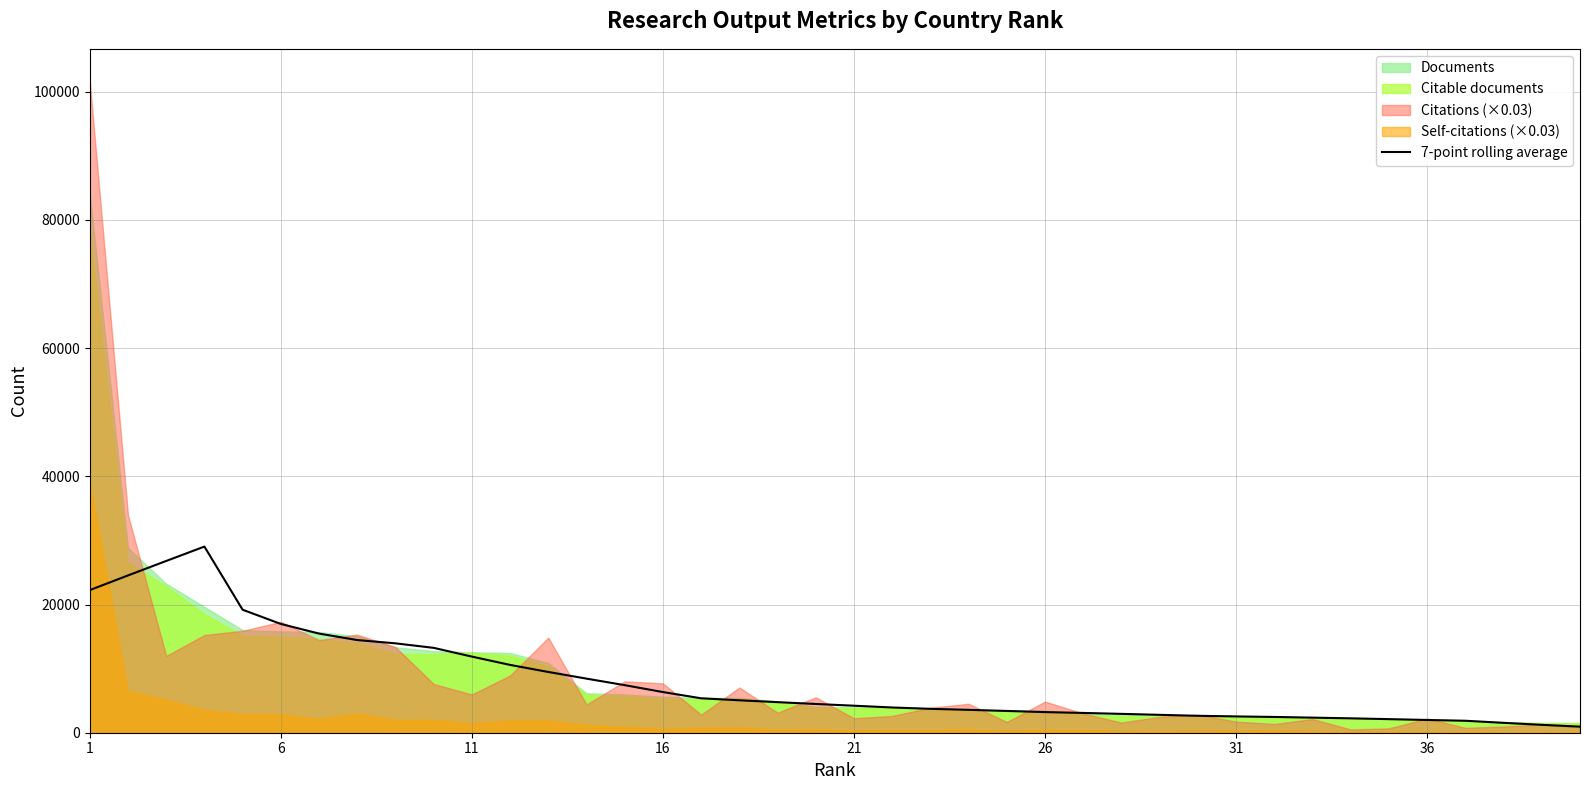

What is the highest value of the 7-point rolling average series?

29040.1